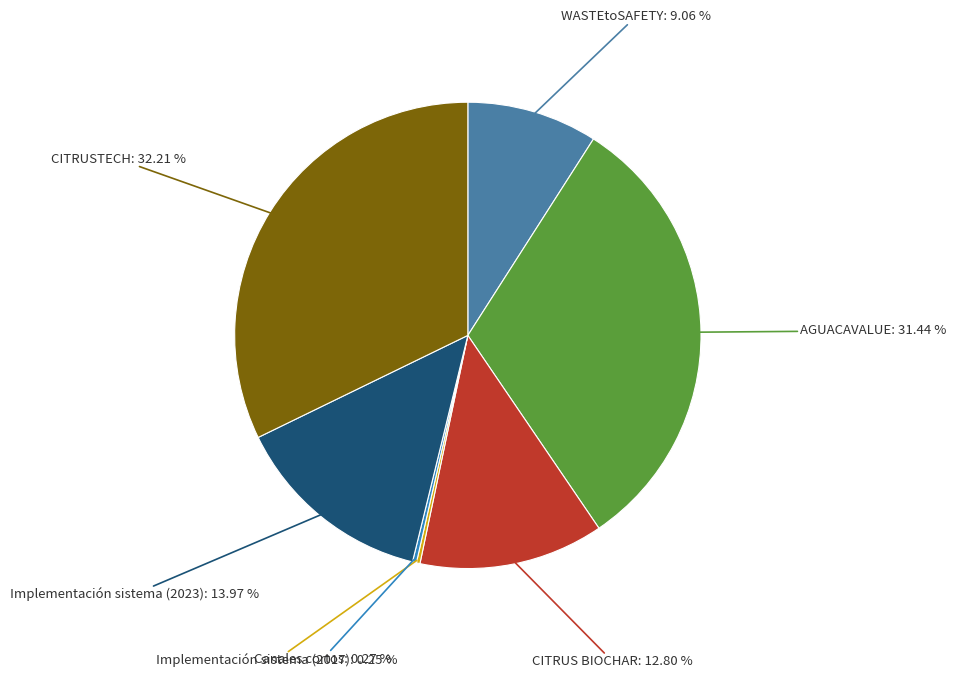

To the nearest percent, what is the difference between the largest and smallest slice percentages?

32%